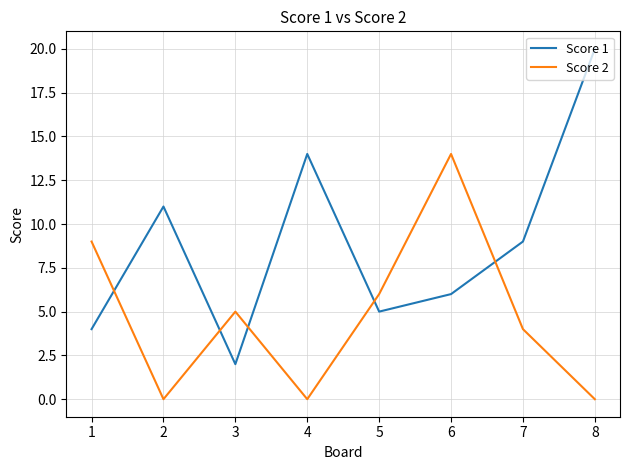

At 2, list the series in order from smallest to largest.

Score 2, Score 1